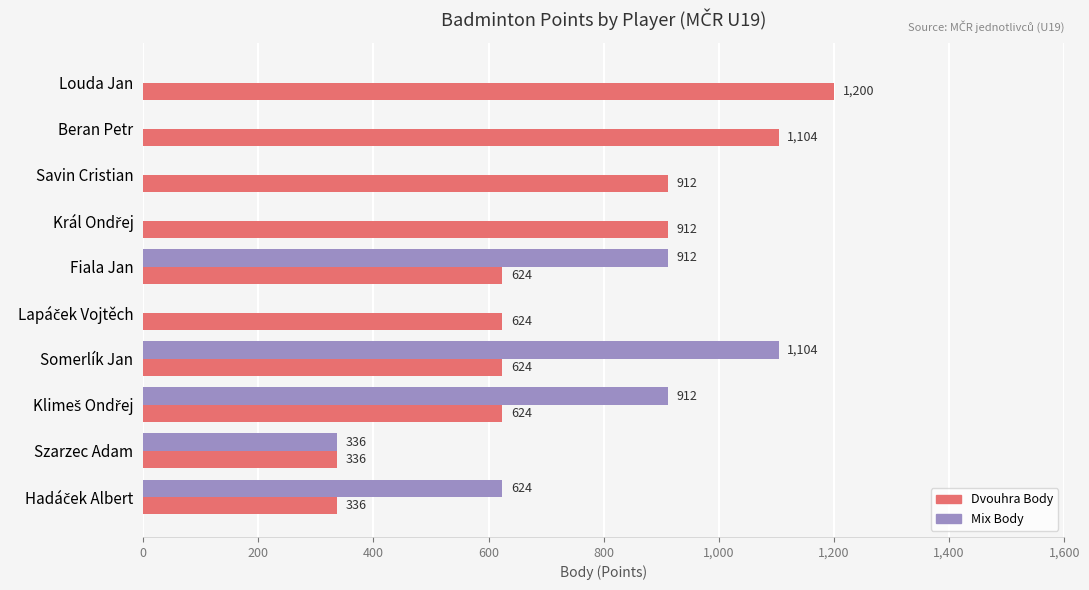

At which category does the chart reach its peak across all series?

Louda Jan